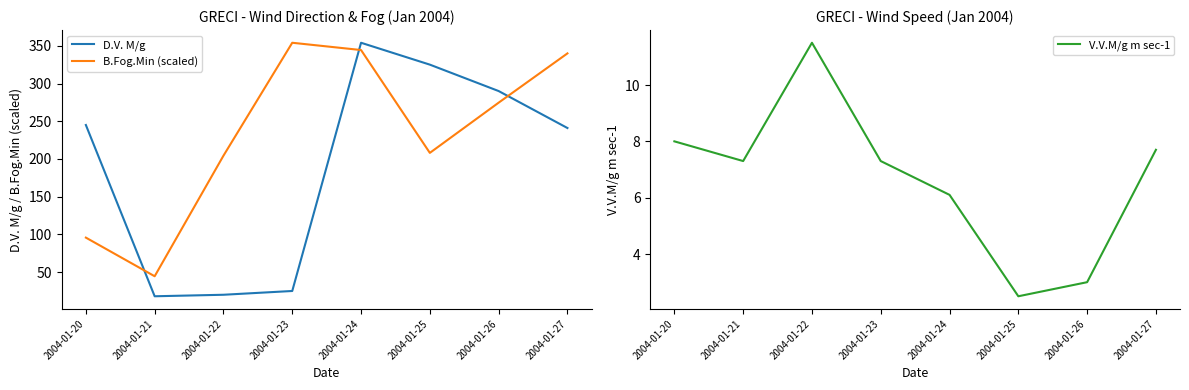

Between 2004-01-23 and 2004-01-20, which is larger?

2004-01-20